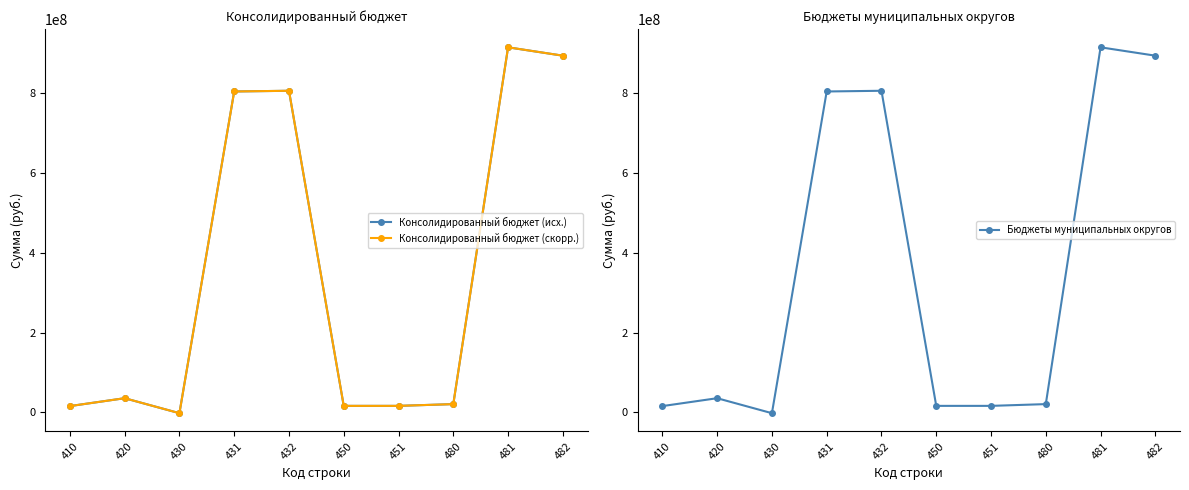

What is the sum of the Консолидированный бюджет (исх.) values at 432 and 420?

841427295.5